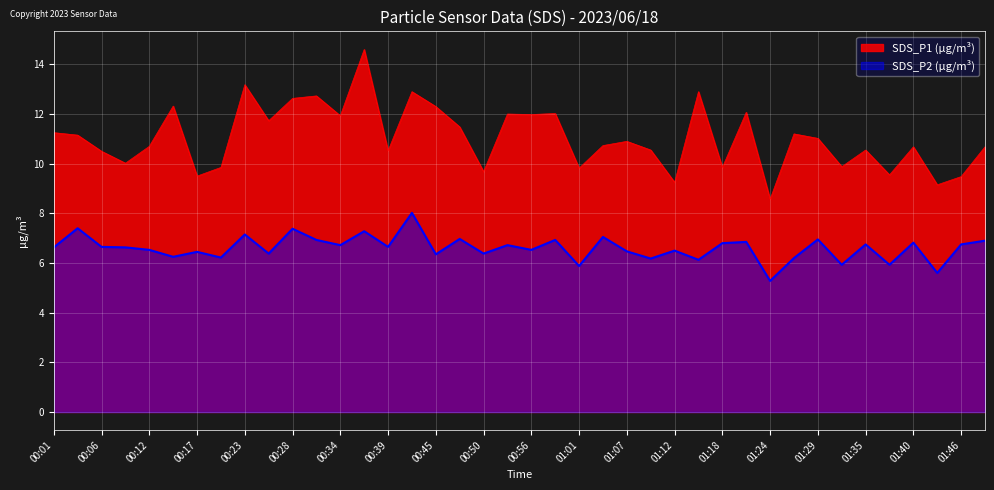

What is the maximum value for SDS_P2 (µg/m³)?

8.0